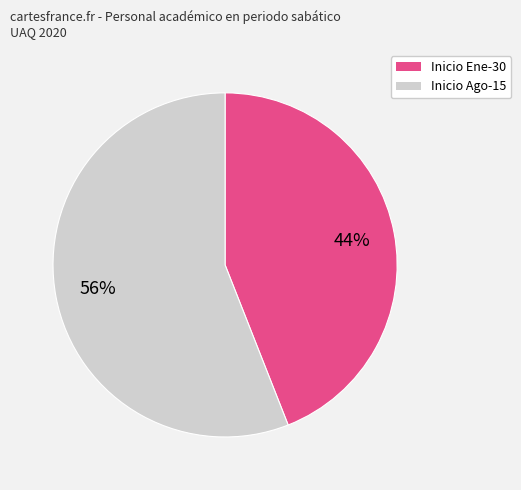

How many slices are in this pie chart?

2